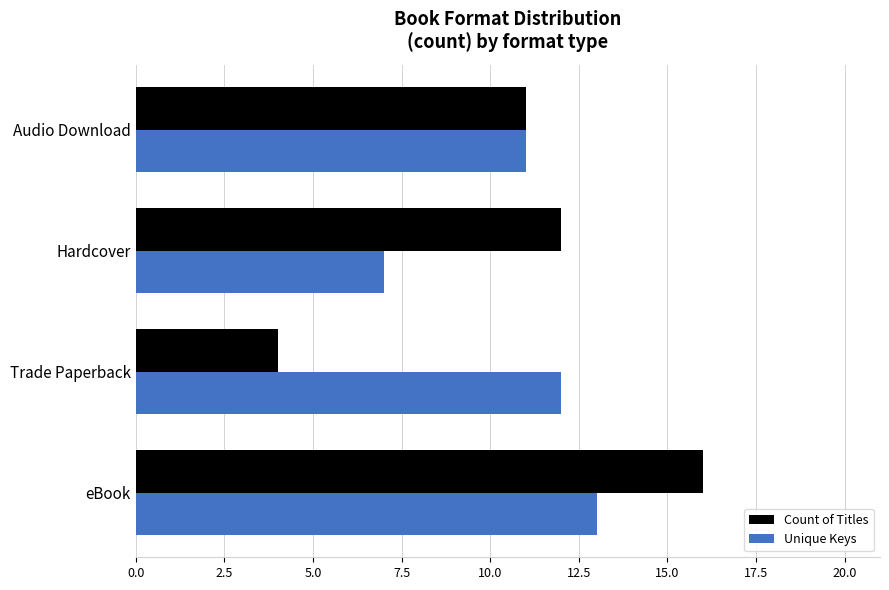

Rank the categories by Unique Keys value from highest to lowest.

eBook, Trade Paperback, Audio Download, Hardcover